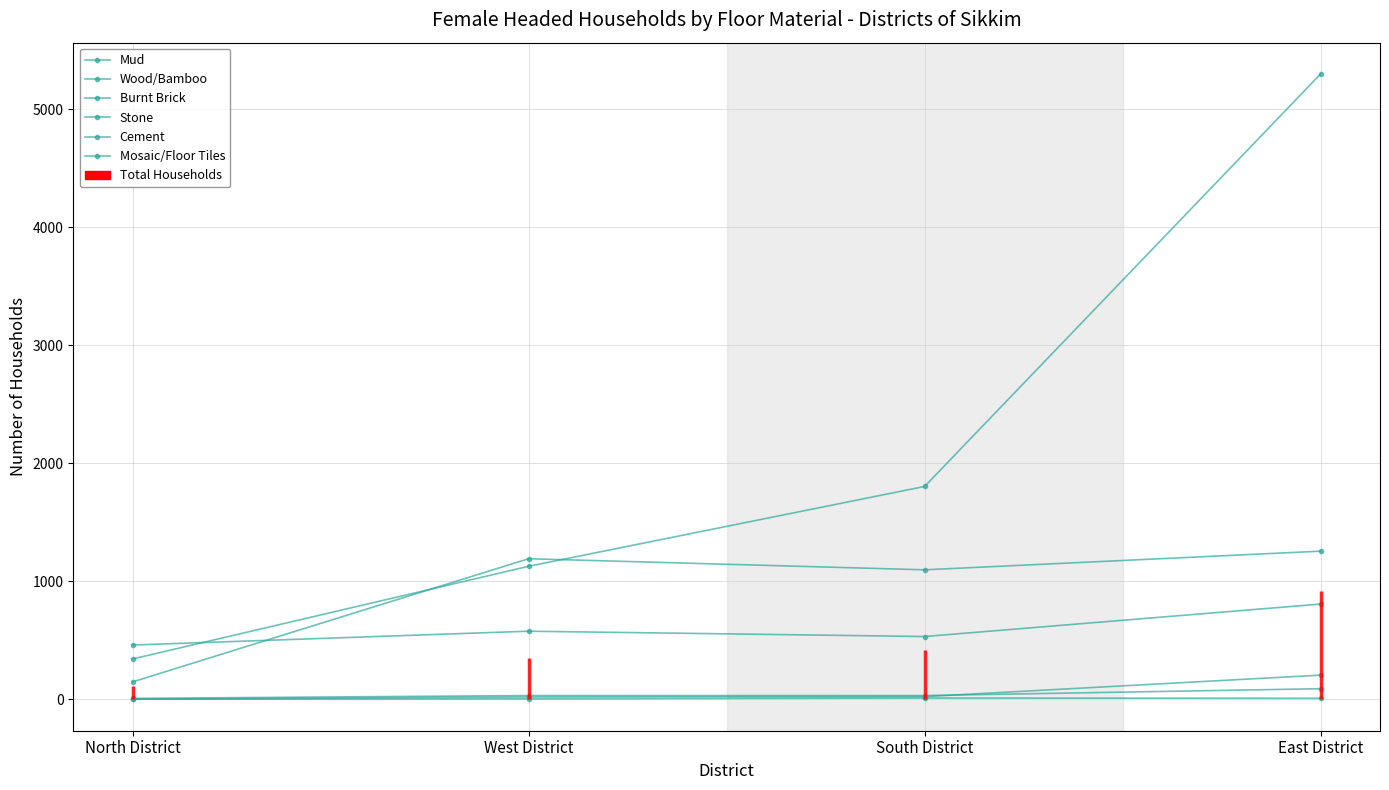

How many data points in Wood/Bamboo are above 578?

1